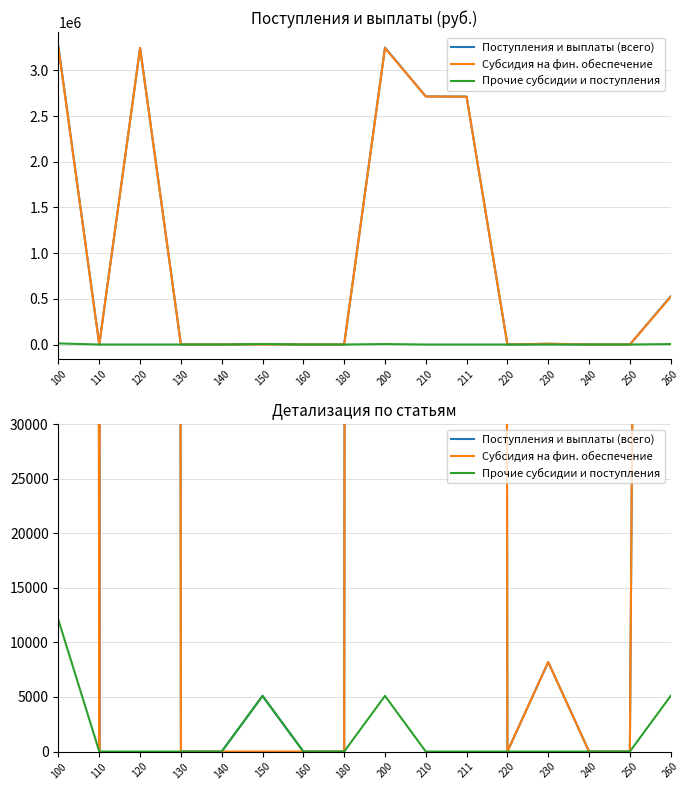

What is the difference between the maximum and minimum values in the Субсидия на фин. обеспечение series?

3245324.0